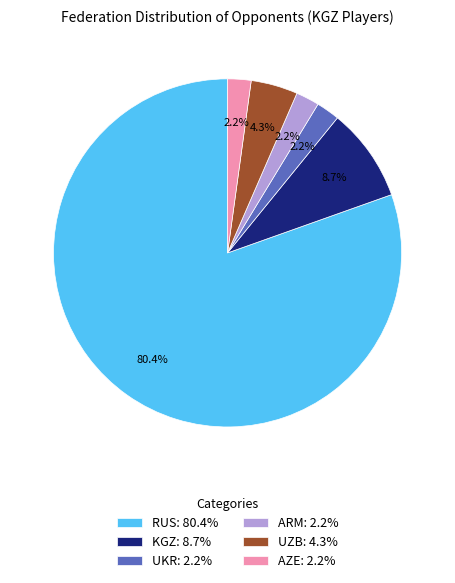

Is it true that RUS is 80% of the pie?

True